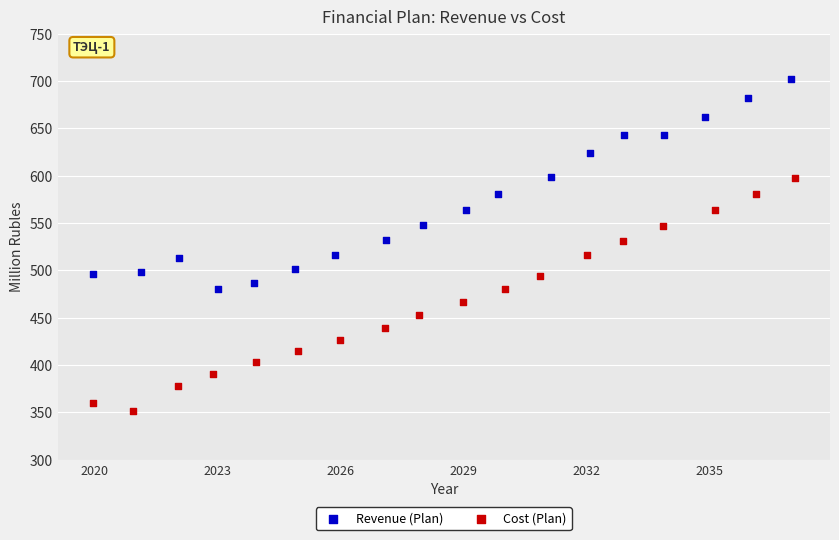

Which series reaches the maximum Y coordinate?

Revenue (Plan)